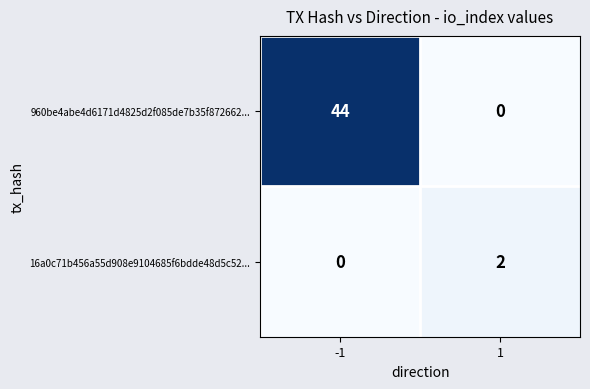

True or false: 16a0c71b456a55d908e9104685f6bdde48d5c52... has a value of 0 at -1.

True